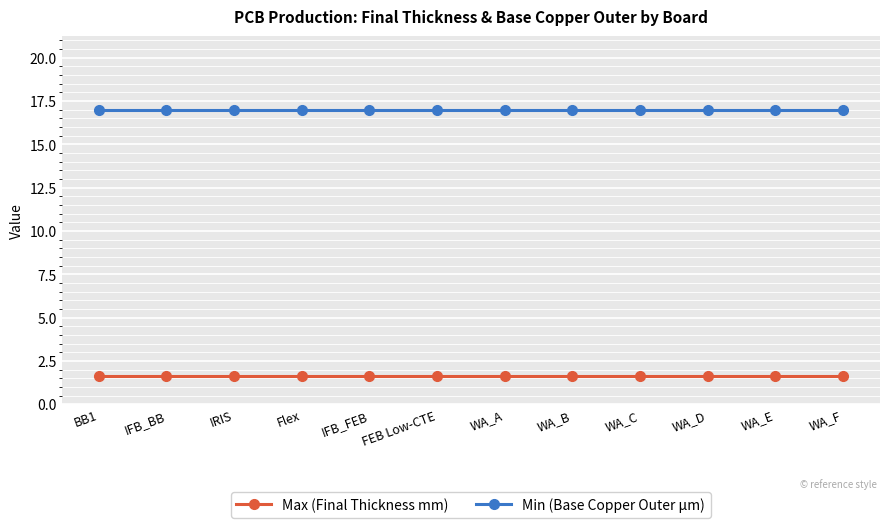

What is the label of the 8th point from the right?

IFB_FEB